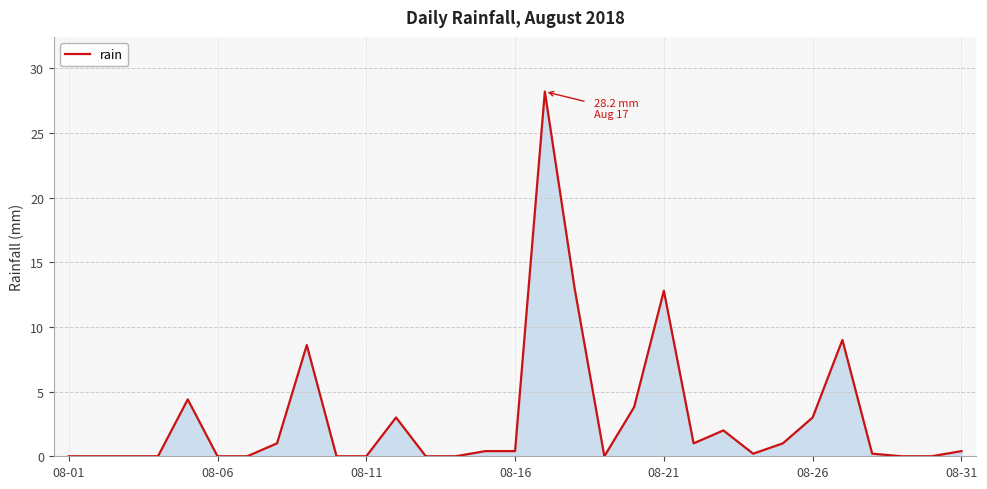

What is the difference between the maximum and minimum values?

28.2